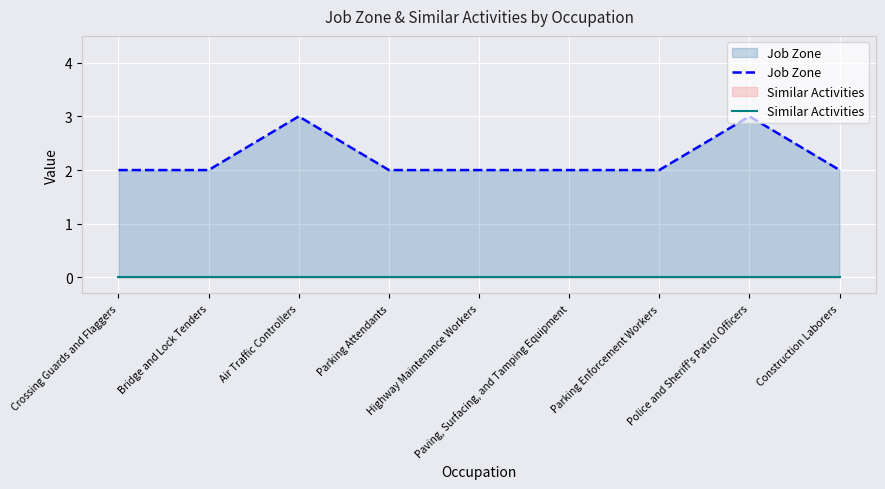

List the labels in order of Similar Activities value, largest first.

Crossing Guards and Flaggers, Bridge and Lock Tenders, Air Traffic Controllers, Parking Attendants, Highway Maintenance Workers, Paving, Surfacing, and Tamping Equipment, Parking Enforcement Workers, Police and Sheriff's Patrol Officers, Construction Laborers